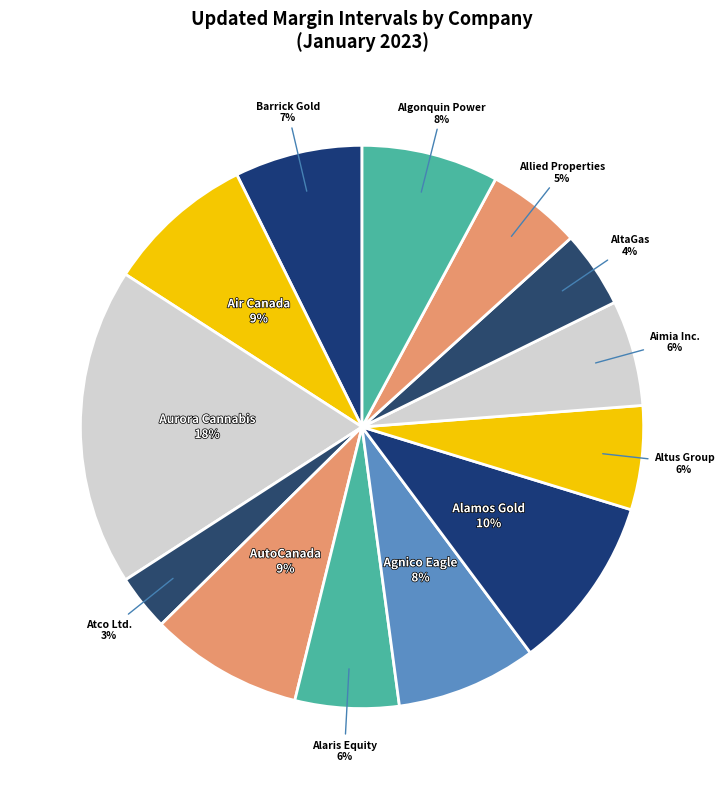

Rank the categories by value from lowest to highest.

Atco Ltd., AltaGas Ltd., Allied Properties Real Estate Investment, Alaris Equity Partners Income Trust, Altus Group Limited, Aimia Inc., Barrick Gold Corporation, Algonquin Power & Utilities Corp., Agnico Eagle Mines Limited, Air Canada, AutoCanada Inc., Alamos Gold Inc., Aurora Cannabis Inc.